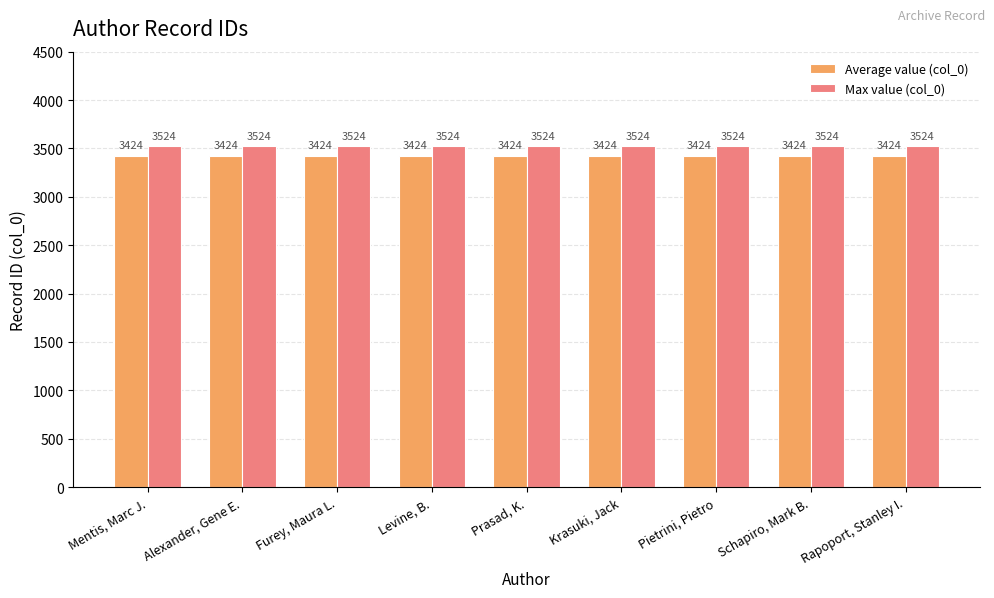

Which series has the largest total across all categories?

Max value (col_0)